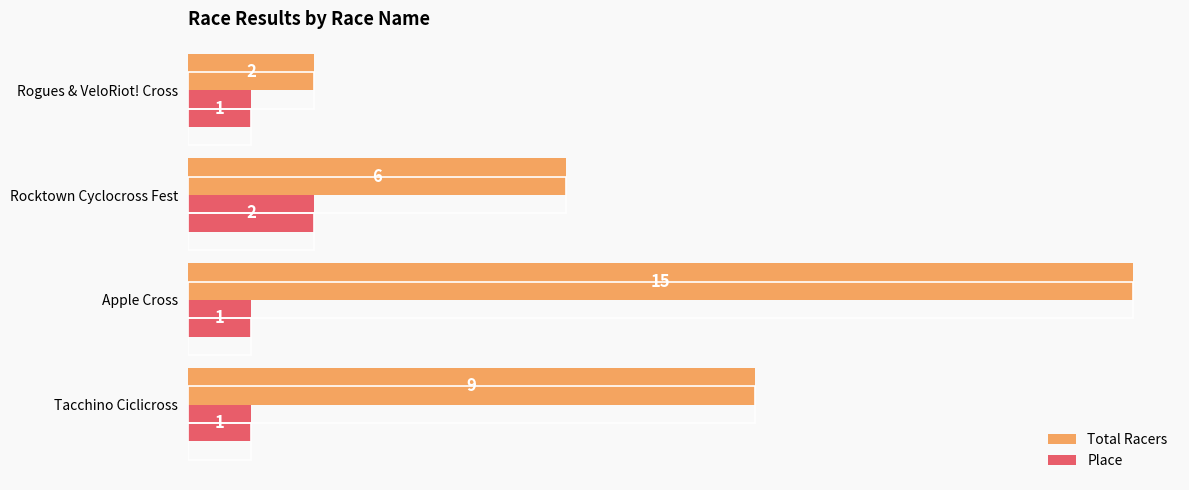

Which series has the largest total across all categories?

Total Racers